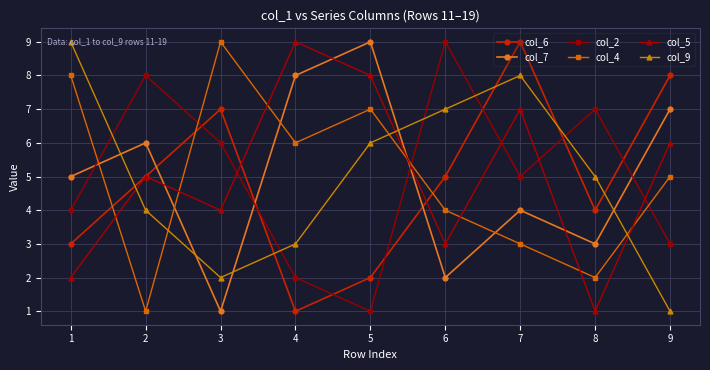

At which category does col_5 reach its first local peak?

2